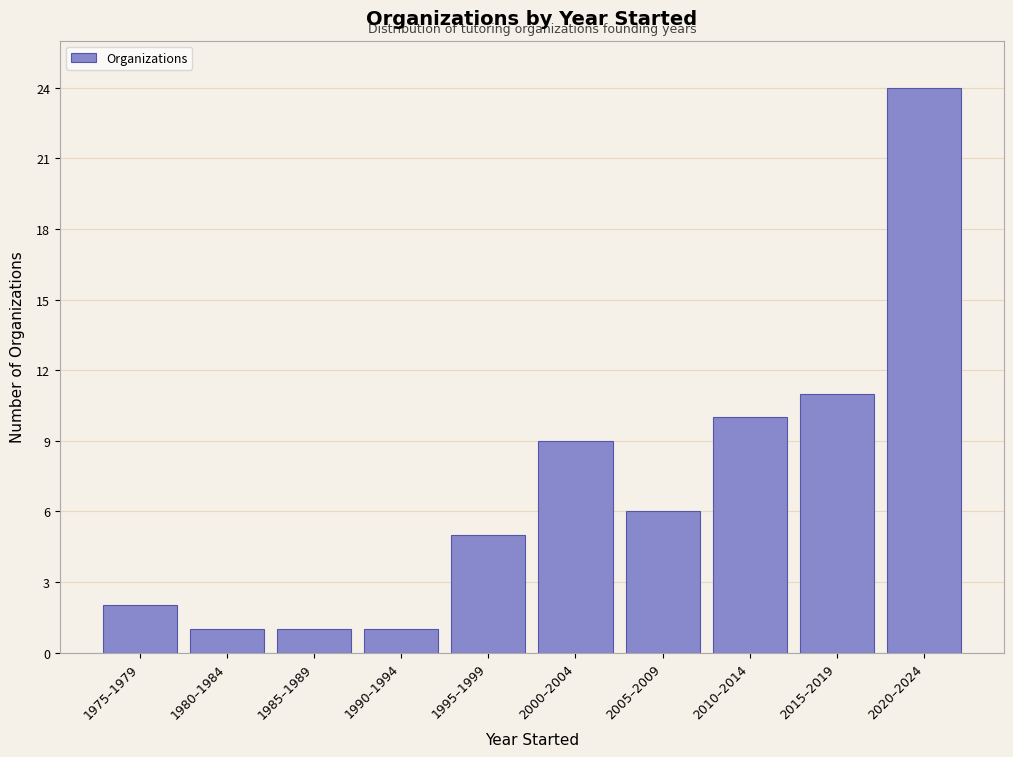

Reading left to right, list all the values displayed in this chart.

1975–1979=2	1980–1984=1	1985–1989=1	1990–1994=1	1995–1999=5	2000–2004=9	2005–2009=6	2010–2014=10	2015–2019=11	2020–2024=24